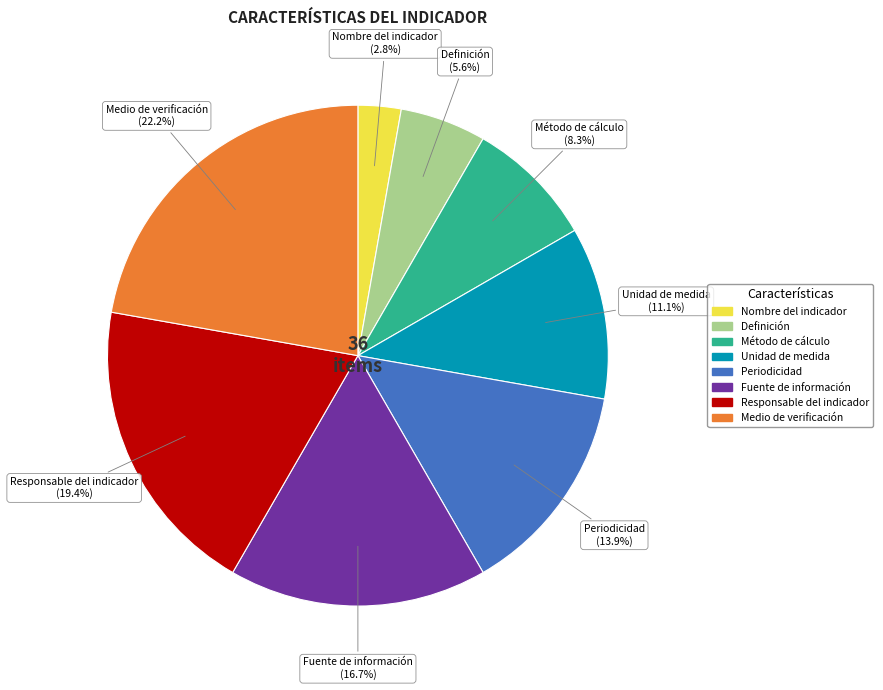

Approximately how many times larger is the value at Definición compared to Método de cálculo?

0.7